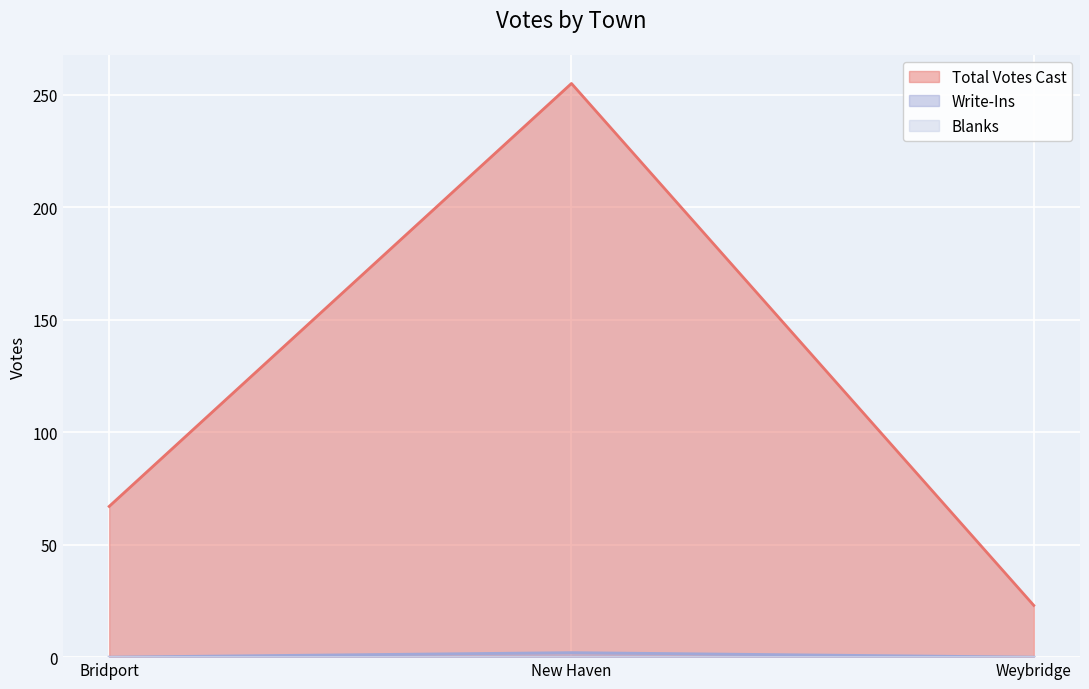

At which label does Write-Ins reach its minimum?

Bridport